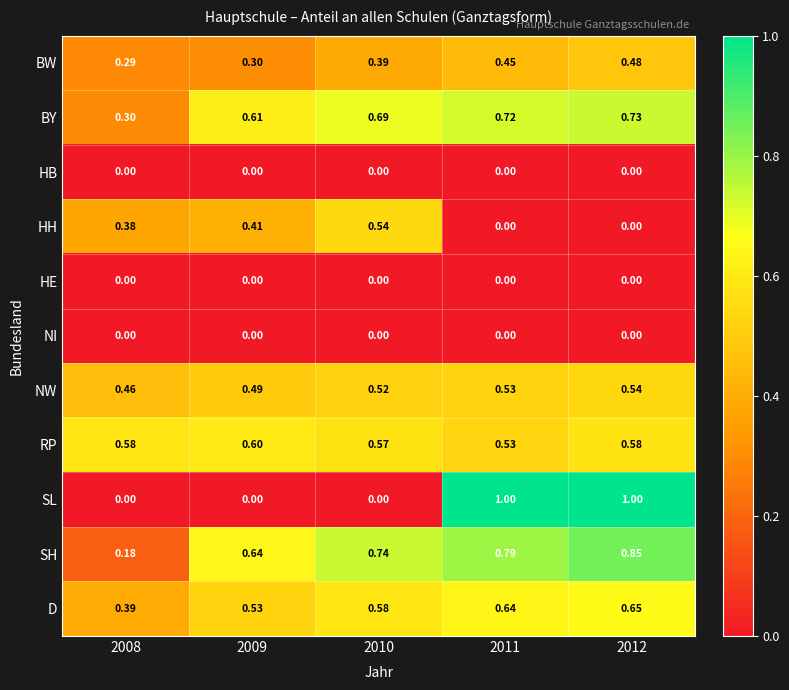

Which series has the largest total across all categories?

SH